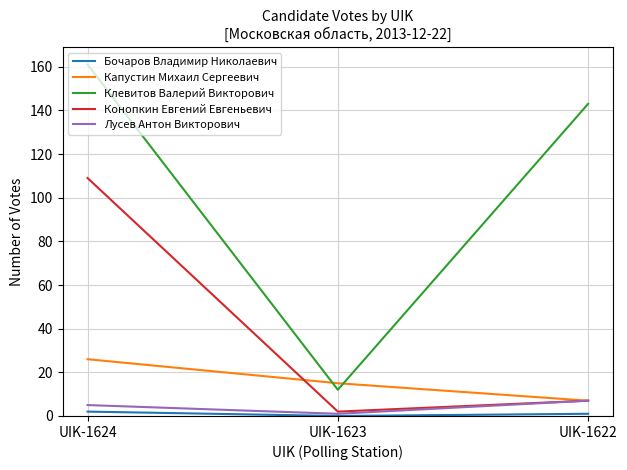

True or false: Клевитов Валерий Викторович has a value of 161 at UIK-1624.

True